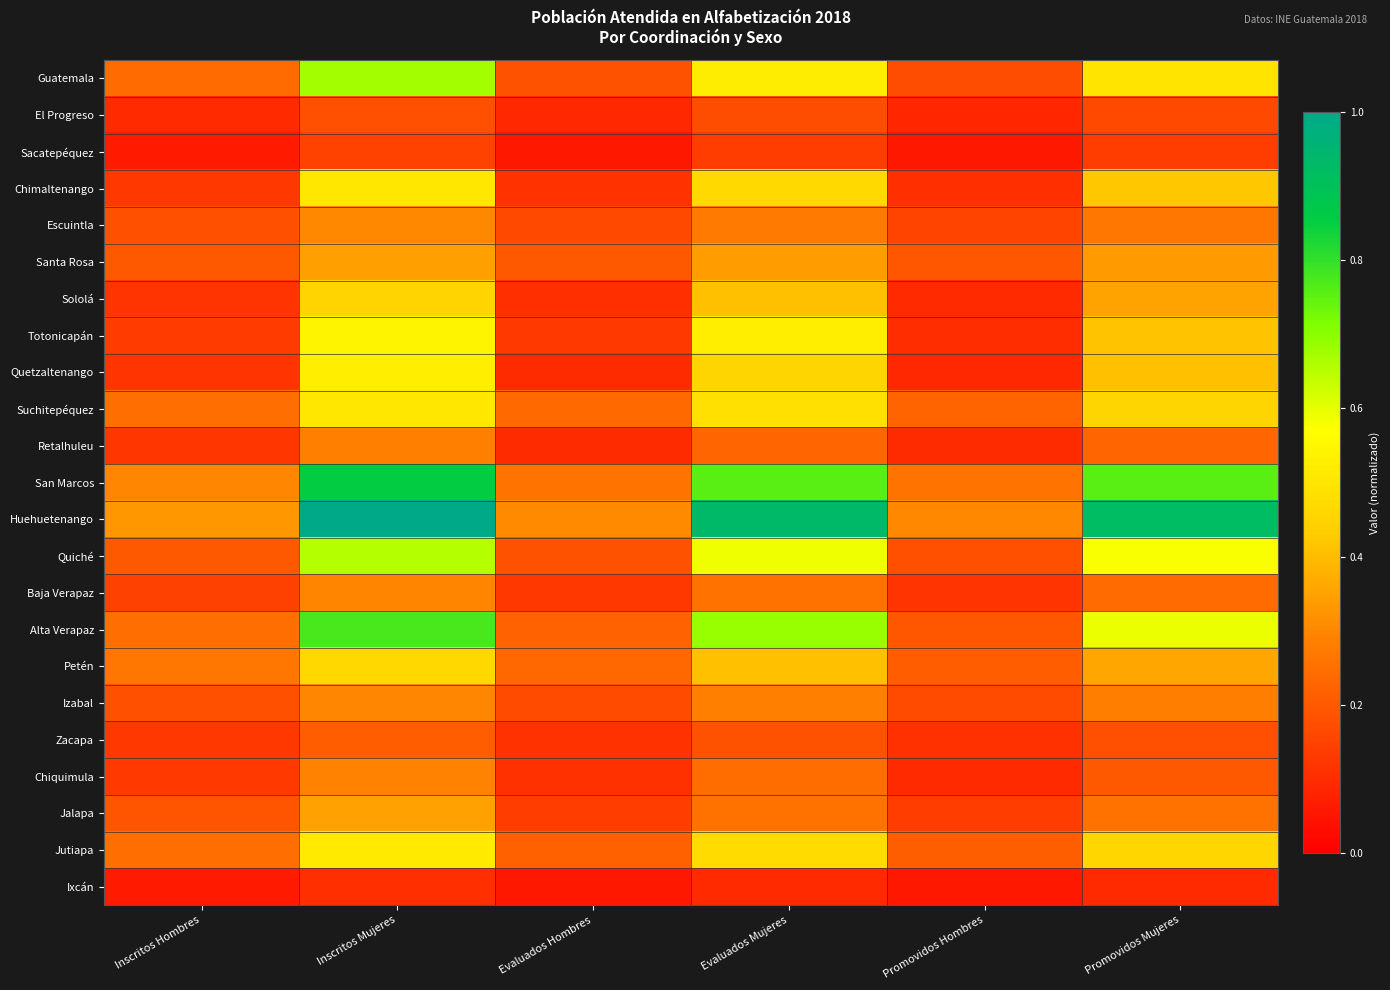

Reading left to right, what are all the values shown in this chart?

Guatemala: Inscritos Hombres=0.2	Inscritos Mujeres=0.7	Evaluados Hombres=0.2	Evaluados Mujeres=0.5	Promovidos Hombres=0.2	Promovidos Mujeres=0.5
El Progreso: Inscritos Hombres=0.1	Inscritos Mujeres=0.2	Evaluados Hombres=0.1	Evaluados Mujeres=0.2	Promovidos Hombres=0.1	Promovidos Mujeres=0.2
Sacatepéquez: Inscritos Hombres=0.1	Inscritos Mujeres=0.1	Evaluados Hombres=0.1	Evaluados Mujeres=0.1	Promovidos Hombres=0.1	Promovidos Mujeres=0.1
Chimaltenango: Inscritos Hombres=0.1	Inscritos Mujeres=0.5	Evaluados Hombres=0.1	Evaluados Mujeres=0.5	Promovidos Hombres=0.1	Promovidos Mujeres=0.4
Escuintla: Inscritos Hombres=0.2	Inscritos Mujeres=0.3	Evaluados Hombres=0.2	Evaluados Mujeres=0.3	Promovidos Hombres=0.2	Promovidos Mujeres=0.3
Santa Rosa: Inscritos Hombres=0.2	Inscritos Mujeres=0.3	Evaluados Hombres=0.2	Evaluados Mujeres=0.3	Promovidos Hombres=0.2	Promovidos Mujeres=0.3
Sololá: Inscritos Hombres=0.1	Inscritos Mujeres=0.5	Evaluados Hombres=0.1	Evaluados Mujeres=0.4	Promovidos Hombres=0.1	Promovidos Mujeres=0.4
Totonicapán: Inscritos Hombres=0.1	Inscritos Mujeres=0.5	Evaluados Hombres=0.1	Evaluados Mujeres=0.5	Promovidos Hombres=0.1	Promovidos Mujeres=0.4
Quetzaltenango: Inscritos Hombres=0.1	Inscritos Mujeres=0.5	Evaluados Hombres=0.1	Evaluados Mujeres=0.5	Promovidos Hombres=0.1	Promovidos Mujeres=0.4
Suchitepéquez: Inscritos Hombres=0.2	Inscritos Mujeres=0.5	Evaluados Hombres=0.2	Evaluados Mujeres=0.5	Promovidos Hombres=0.2	Promovidos Mujeres=0.5
Retalhuleu: Inscritos Hombres=0.1	Inscritos Mujeres=0.3	Evaluados Hombres=0.1	Evaluados Mujeres=0.2	Promovidos Hombres=0.1	Promovidos Mujeres=0.2
San Marcos: Inscritos Hombres=0.3	Inscritos Mujeres=0.9	Evaluados Hombres=0.3	Evaluados Mujeres=0.8	Promovidos Hombres=0.3	Promovidos Mujeres=0.8
Huehuetenango: Inscritos Hombres=0.3	Inscritos Mujeres=1.0	Evaluados Hombres=0.3	Evaluados Mujeres=0.9	Promovidos Hombres=0.3	Promovidos Mujeres=0.9
Quiché: Inscritos Hombres=0.2	Inscritos Mujeres=0.7	Evaluados Hombres=0.2	Evaluados Mujeres=0.6	Promovidos Hombres=0.2	Promovidos Mujeres=0.6
Baja Verapaz: Inscritos Hombres=0.1	Inscritos Mujeres=0.3	Evaluados Hombres=0.1	Evaluados Mujeres=0.3	Promovidos Hombres=0.1	Promovidos Mujeres=0.2
Alta Verapaz: Inscritos Hombres=0.2	Inscritos Mujeres=0.8	Evaluados Hombres=0.2	Evaluados Mujeres=0.7	Promovidos Hombres=0.2	Promovidos Mujeres=0.6
Petén: Inscritos Hombres=0.3	Inscritos Mujeres=0.5	Evaluados Hombres=0.2	Evaluados Mujeres=0.4	Promovidos Hombres=0.2	Promovidos Mujeres=0.4
Izabal: Inscritos Hombres=0.2	Inscritos Mujeres=0.3	Evaluados Hombres=0.2	Evaluados Mujeres=0.3	Promovidos Hombres=0.2	Promovidos Mujeres=0.3
Zacapa: Inscritos Hombres=0.1	Inscritos Mujeres=0.2	Evaluados Hombres=0.1	Evaluados Mujeres=0.2	Promovidos Hombres=0.1	Promovidos Mujeres=0.2
Chiquimula: Inscritos Hombres=0.1	Inscritos Mujeres=0.3	Evaluados Hombres=0.1	Evaluados Mujeres=0.2	Promovidos Hombres=0.1	Promovidos Mujeres=0.2
Jalapa: Inscritos Hombres=0.2	Inscritos Mujeres=0.3	Evaluados Hombres=0.1	Evaluados Mujeres=0.3	Promovidos Hombres=0.1	Promovidos Mujeres=0.3
Jutiapa: Inscritos Hombres=0.2	Inscritos Mujeres=0.5	Evaluados Hombres=0.2	Evaluados Mujeres=0.5	Promovidos Hombres=0.2	Promovidos Mujeres=0.5
Ixcán: Inscritos Hombres=0.1	Inscritos Mujeres=0.1	Evaluados Hombres=0.1	Evaluados Mujeres=0.1	Promovidos Hombres=0.1	Promovidos Mujeres=0.1